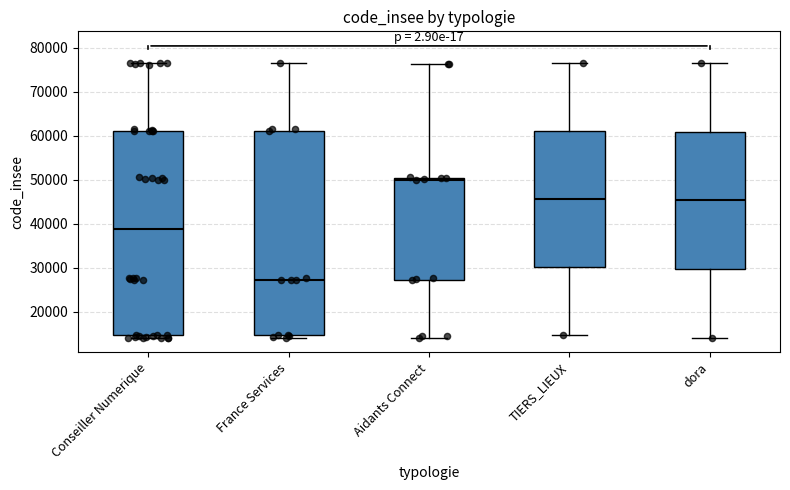

Reading left to right, transcribe this box plot: for each box, give where its median line is, the range the box spans, and where its two whiskers end, as read against the y-axis. The values are not printed on the chart, so give them approximately, as read against the axis.

Conseiller Numerique: median 39000, box 15000 to 61000, whiskers 14000 to 77000
France Services: median 27000, box 15000 to 61000, whiskers 14000 to 77000
Aidants Connect: median 50000 (just below the box's upper edge), box 27000 to 50000, whiskers 14000 to 76000
TIERS_LIEUX: median 46000, box 30000 to 61000, whiskers 15000 to 76000
dora: median 45000, box 30000 to 61000, whiskers 14000 to 76000